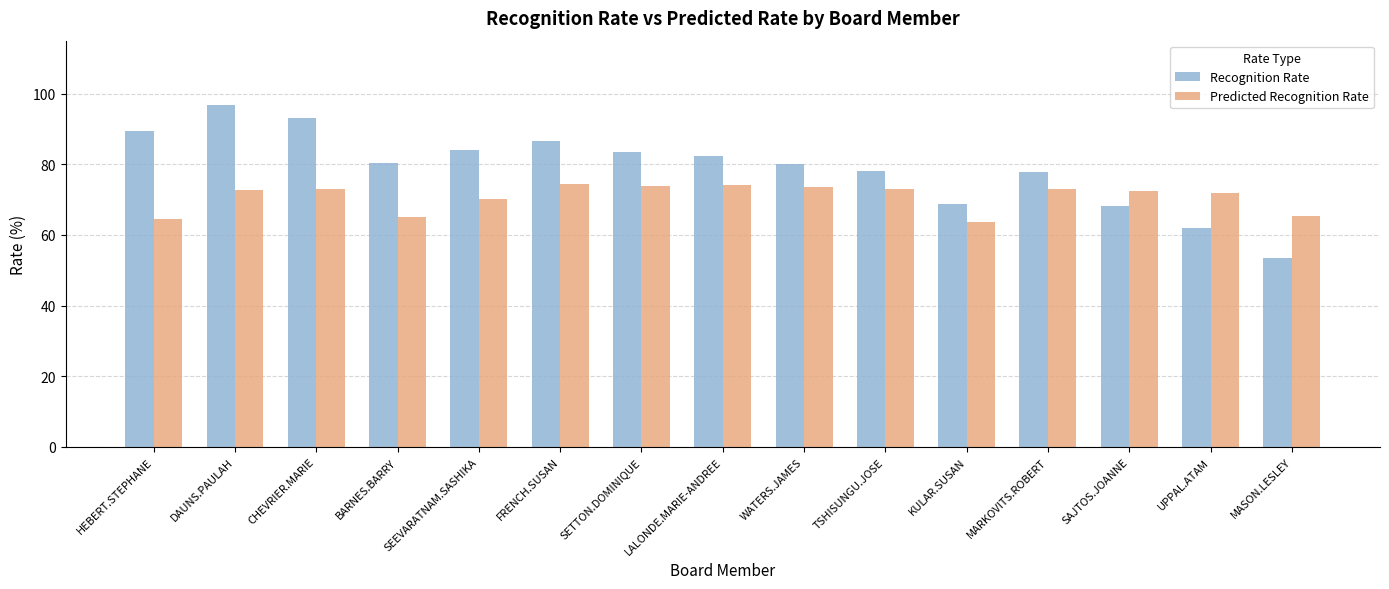

What is the total value across all series at SAJTOS.JOANNE?

140.5